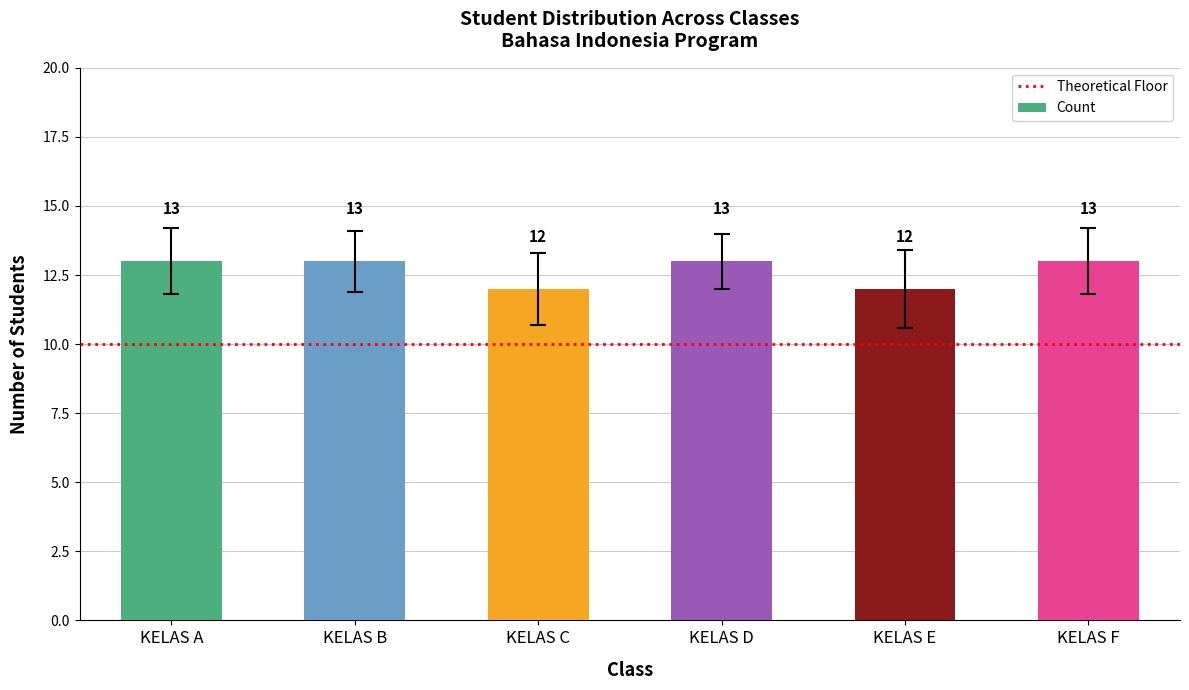

What is the sum of all values?

76